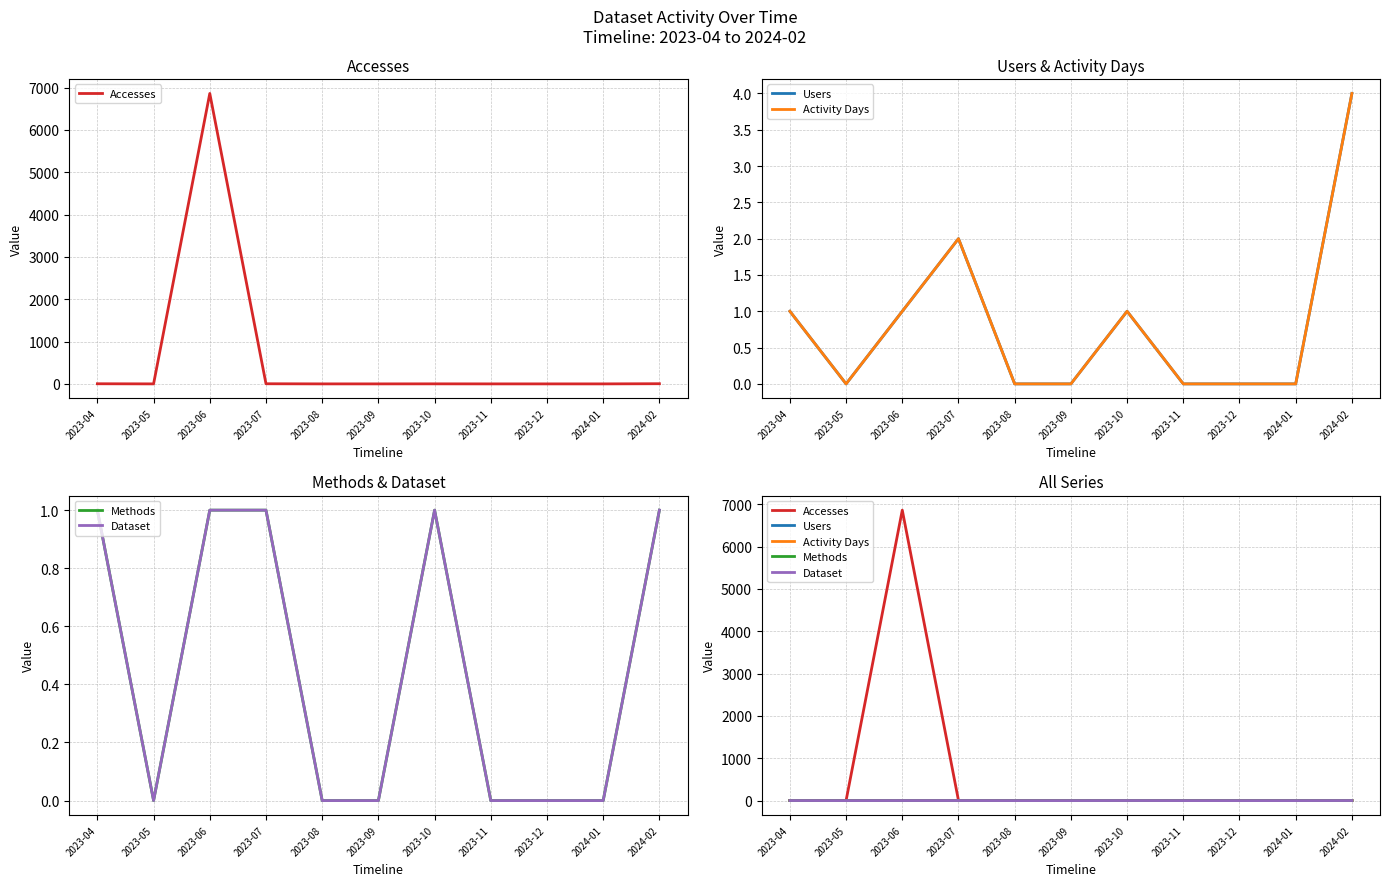

The value of Activity Days at 2023-10 is 1. True or false?

False